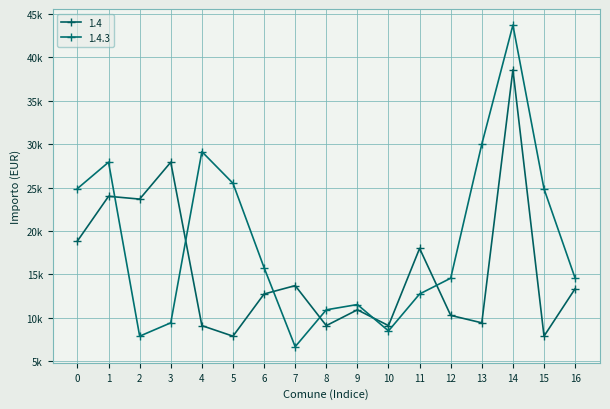

What is the value of the 1.4 point at the 11th from the left?

9105